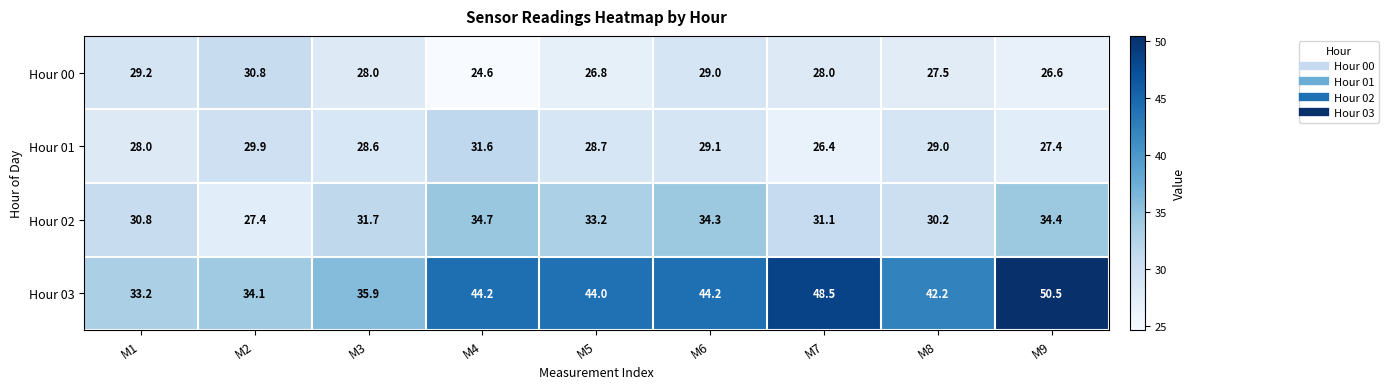

Which series changed the most between M4 and M6?

Hour 00